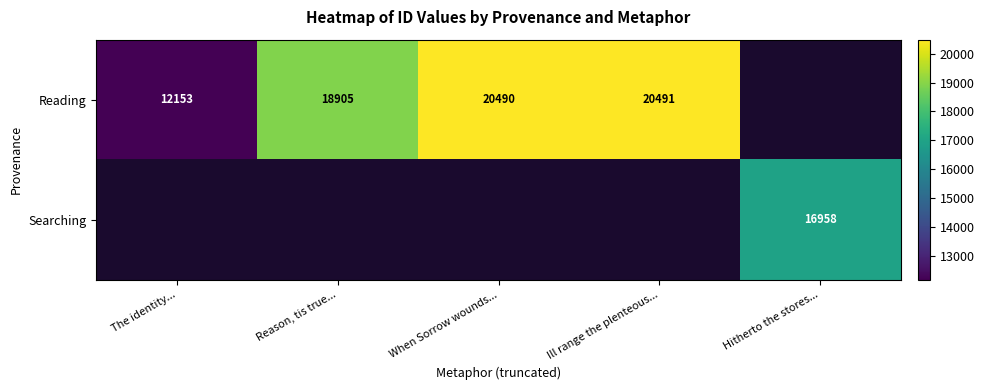

The Searching series shows 3622 at Hitherto the stores.... True or false?

False